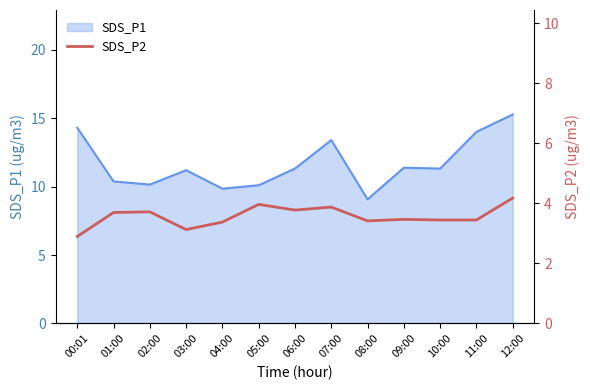

What is the label of the 11th point from the left?

10:00